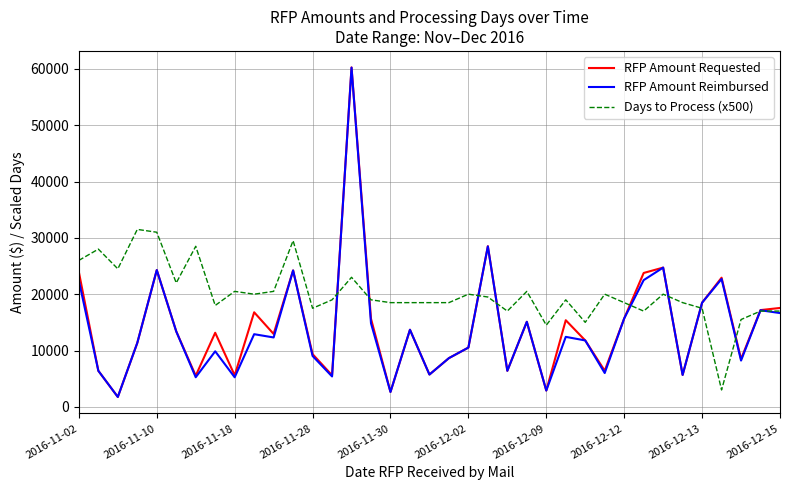

What is the greatest value displayed?

60259.0